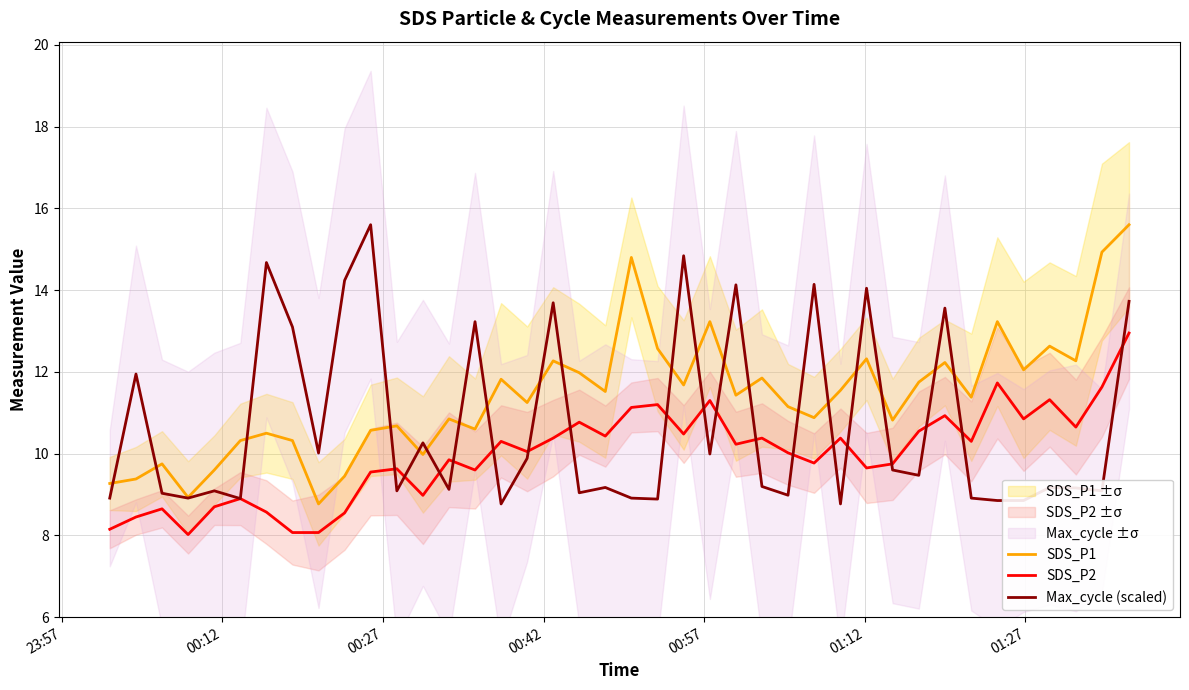

What is the minimum value for SDS_P2?

8.0